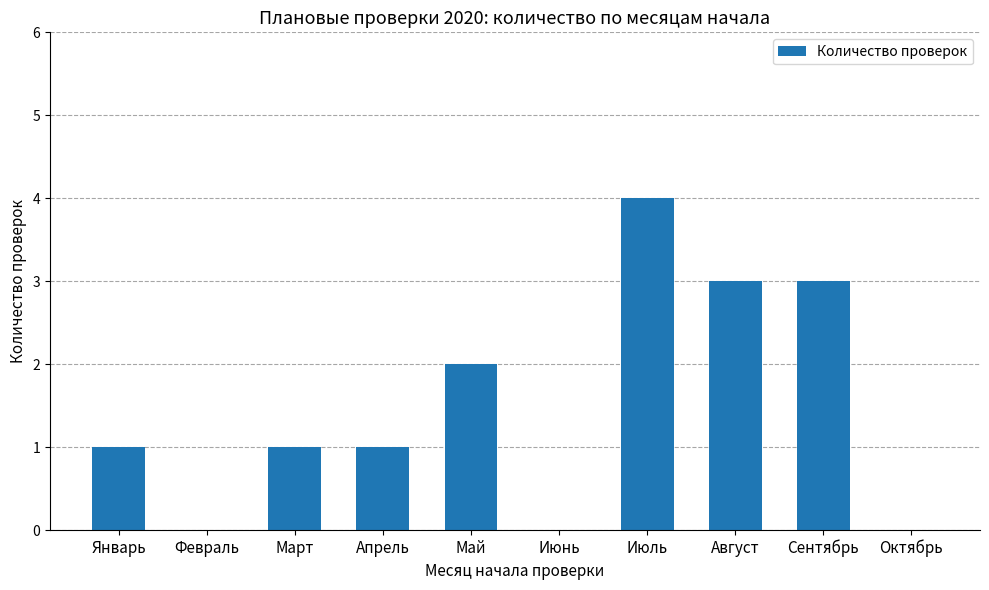

Reading right to left, what are all the values shown in this chart?

Октябрь=0	Сентябрь=3	Август=3	Июль=4	Июнь=0	Май=2	Апрель=1	Март=1	Февраль=0	Январь=1